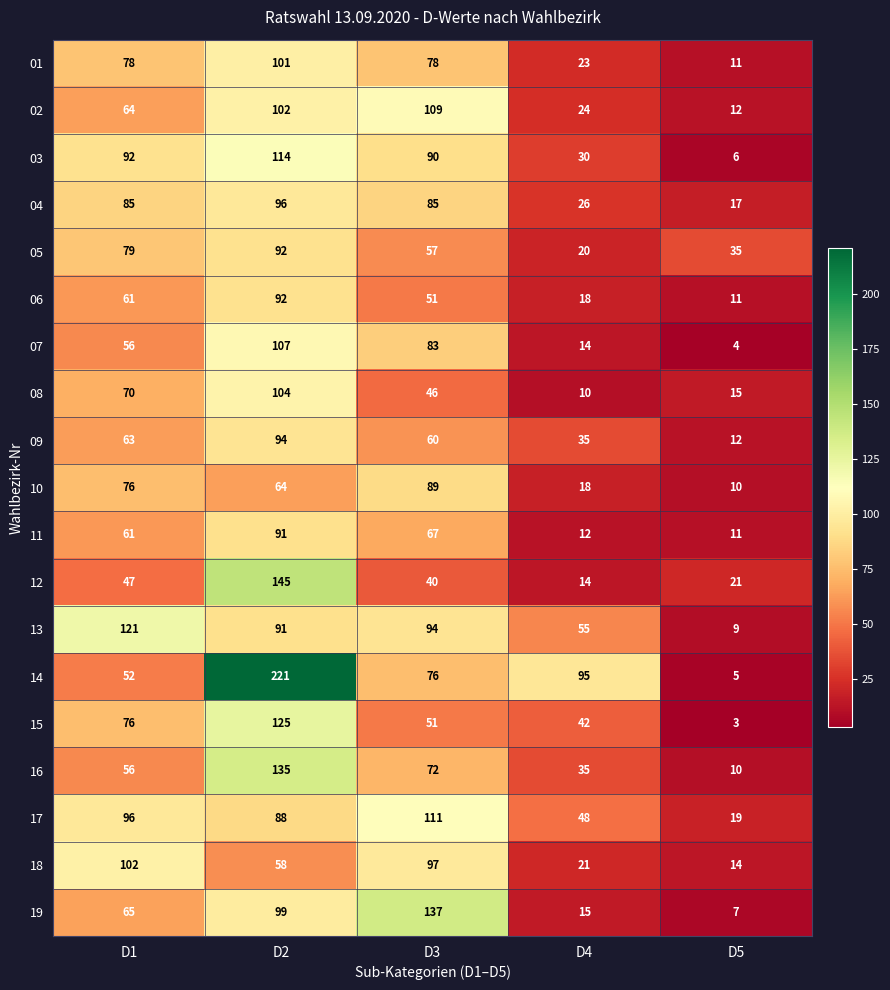

Is it true that 03 equals 114 at D2?

True